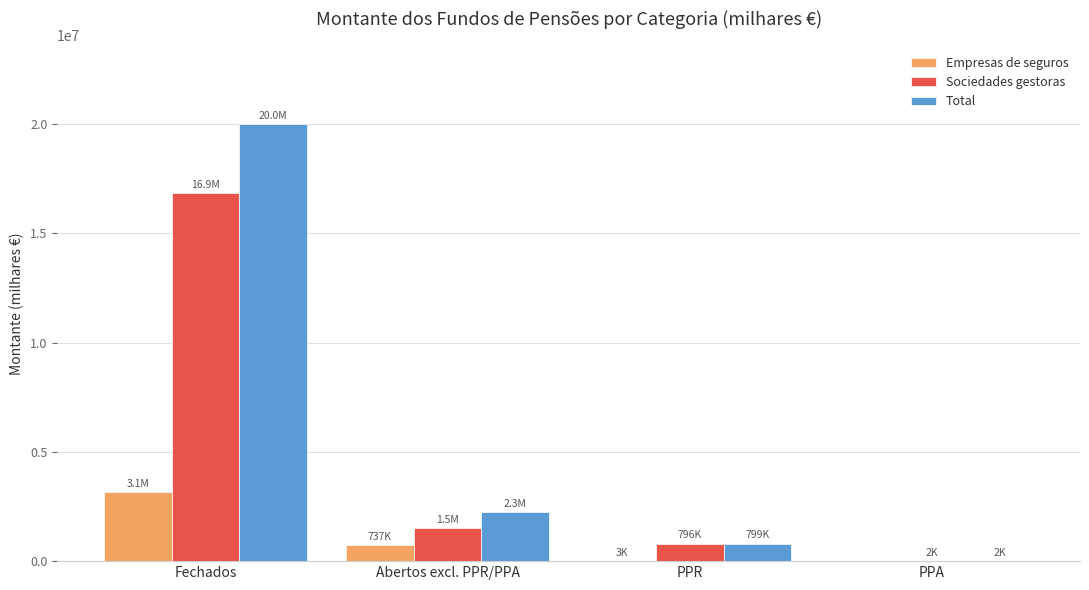

True or false: Empresas de seguros has a value of 737331.6 at Abertos excl. PPR/PPA.

True